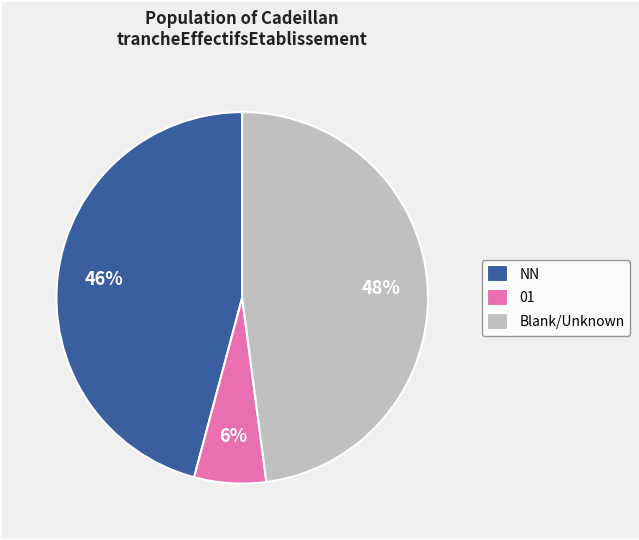

True or false: Blank/Unknown accounts for 60% of the total.

False